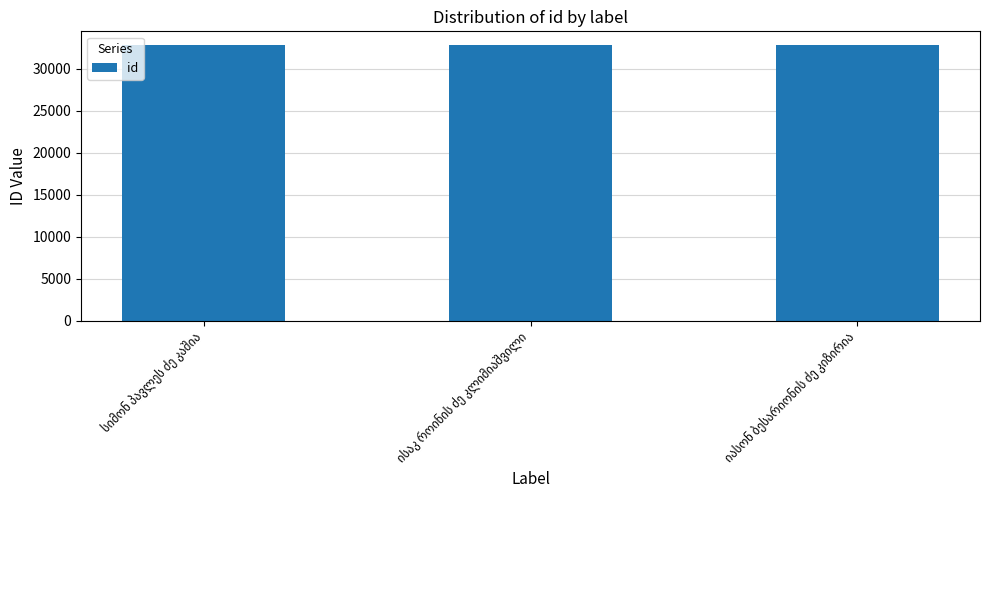

What is the sum of all values?

98499